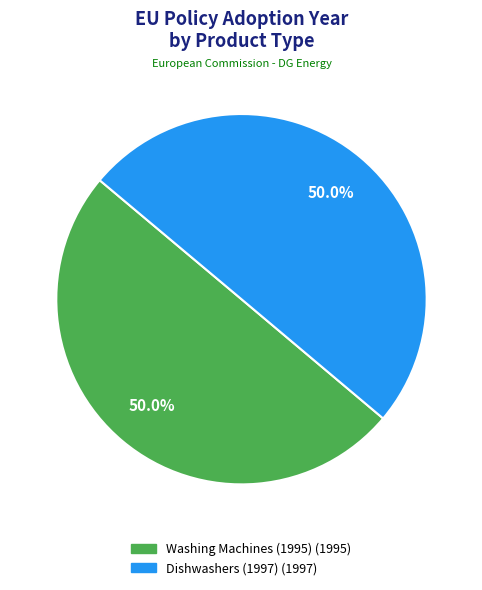

What is the ratio of the value at Dishwashers (1997) to the value at Washing Machines (1995)?

1.0